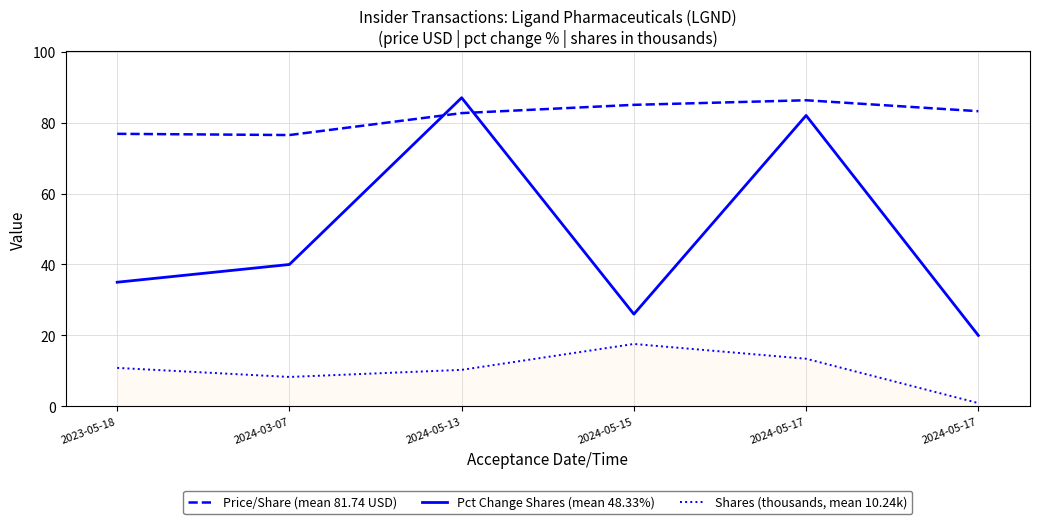

How many interior local peaks does the Price/Share (mean 81.74 USD) series have?

1